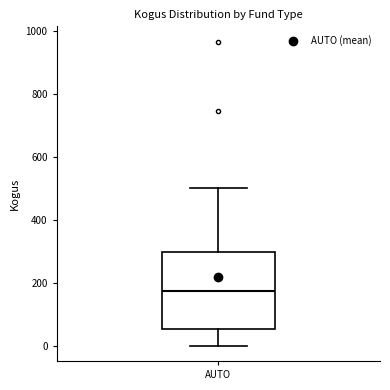

Transcribe this box plot: give where the median line is, the range the box spans, and where the two whiskers end, as read against the y-axis. The values are not printed on the chart, so give them approximately, as read against the axis.

median 180, box 60 to 300, whiskers 0 to 500